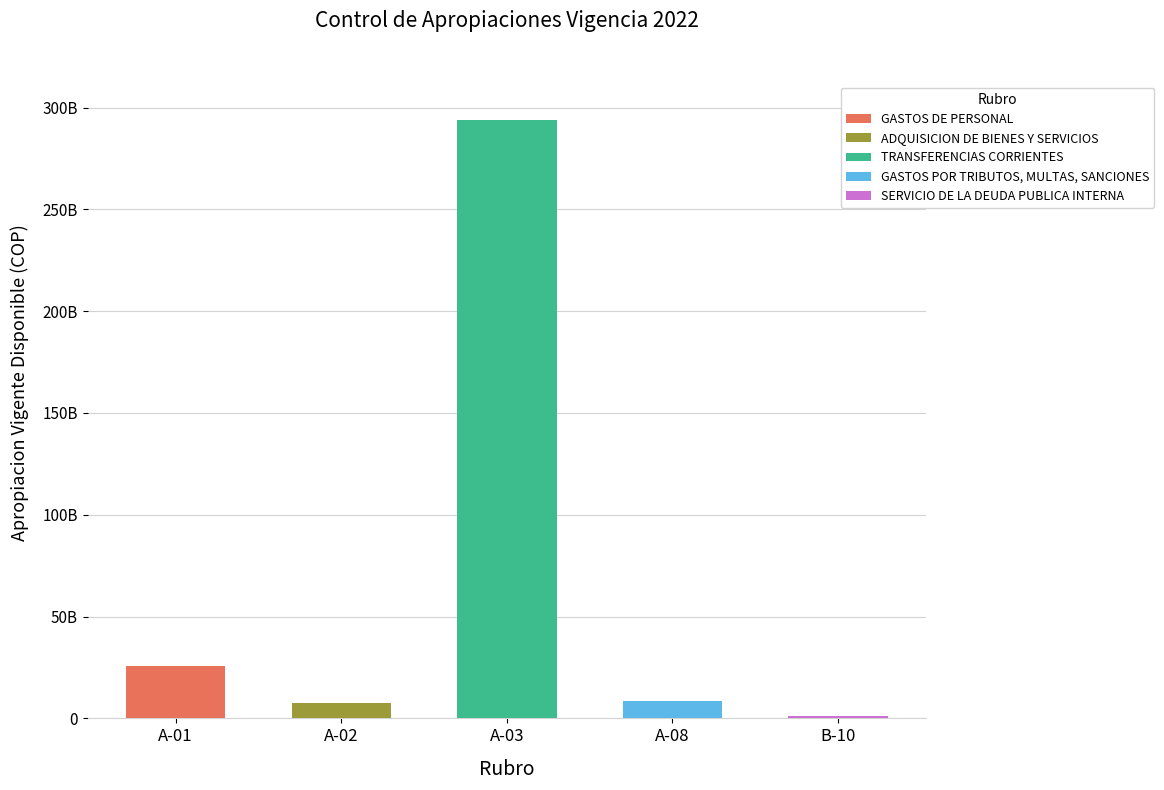

What is the label of the 3rd bar from the right?

TRANSFERENCIAS CORRIENTES